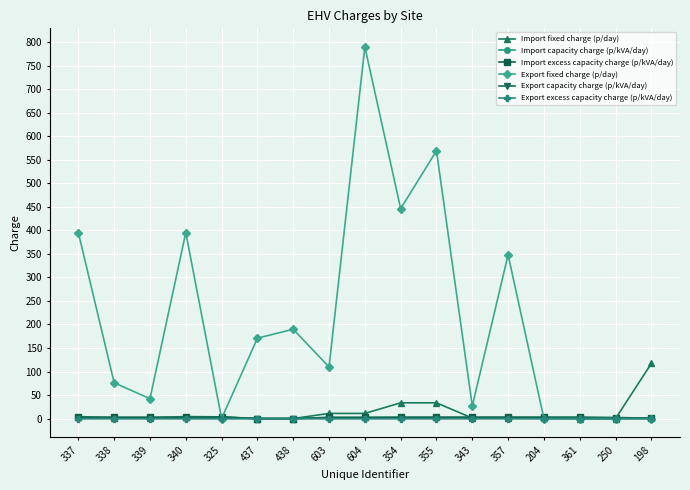

Does the chart have visible grid lines?

Yes